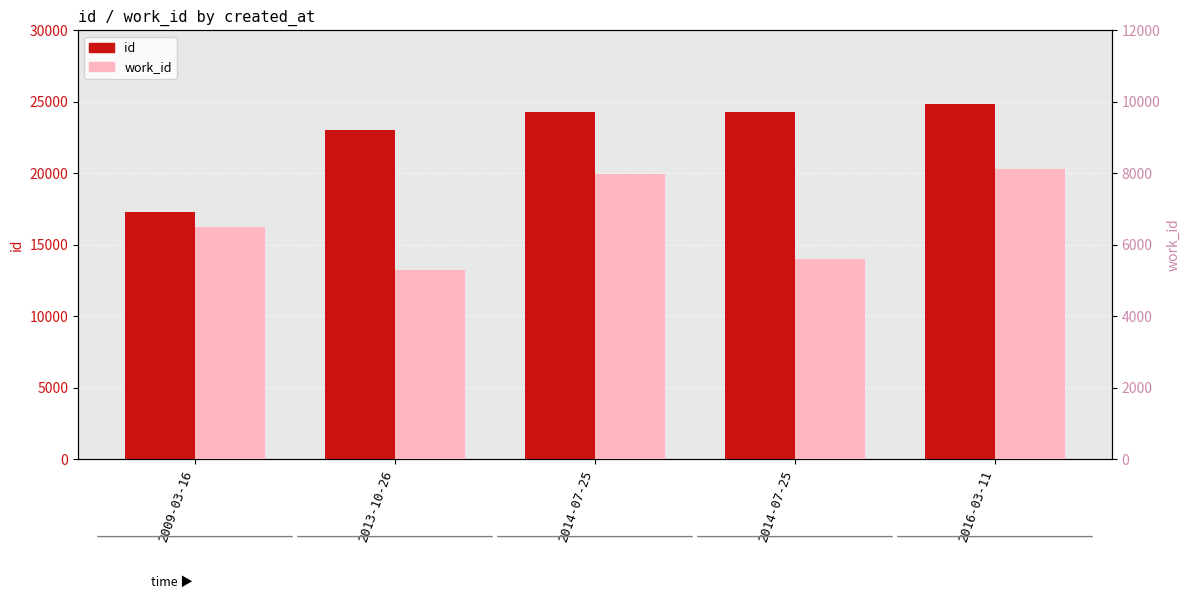

Reading right to left, transcribe all the data shown in this chart.

id: 24874	24306	24302	23062	17294
work_id: 8132	5598	7984	5301	6499